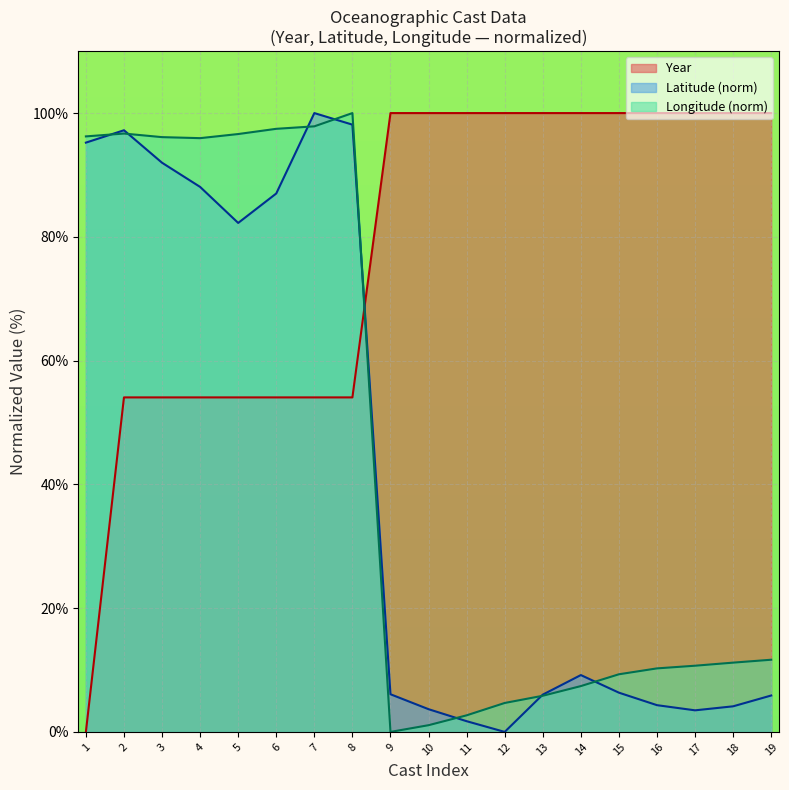

How many data points in Longitude are less than 11?

9